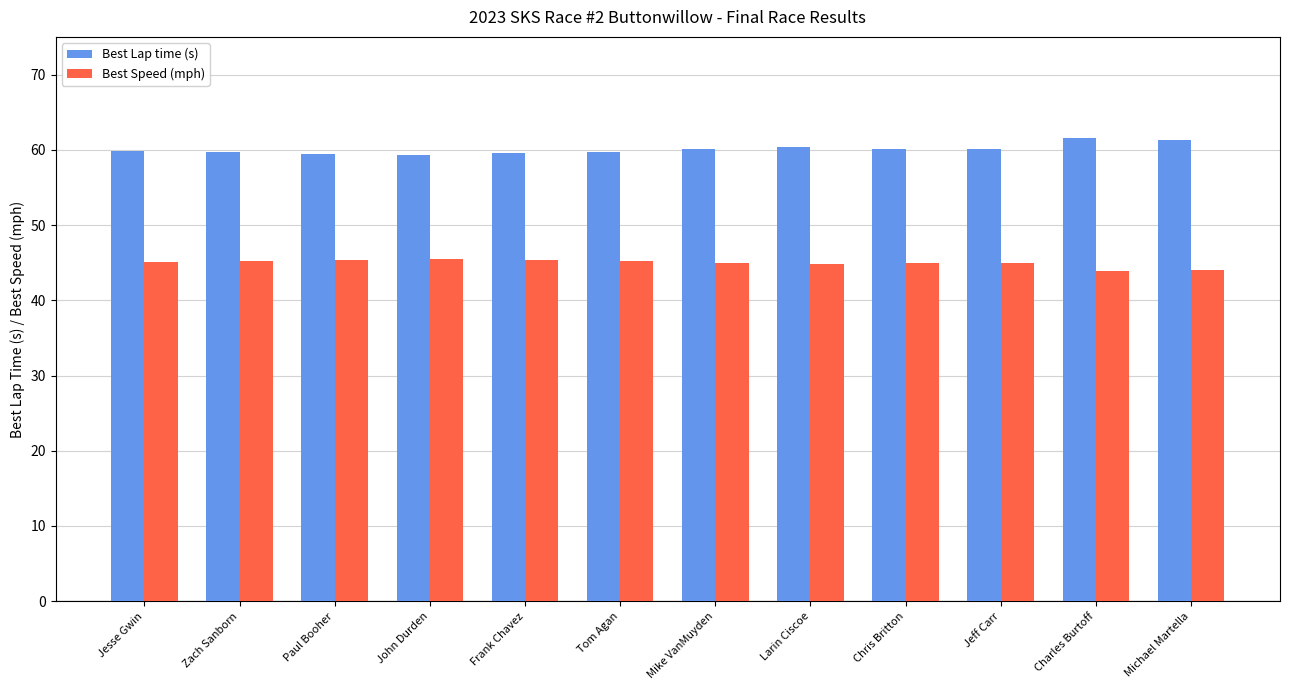

The Best Speed (mph) series shows 45.2 at Tom Agan. True or false?

True